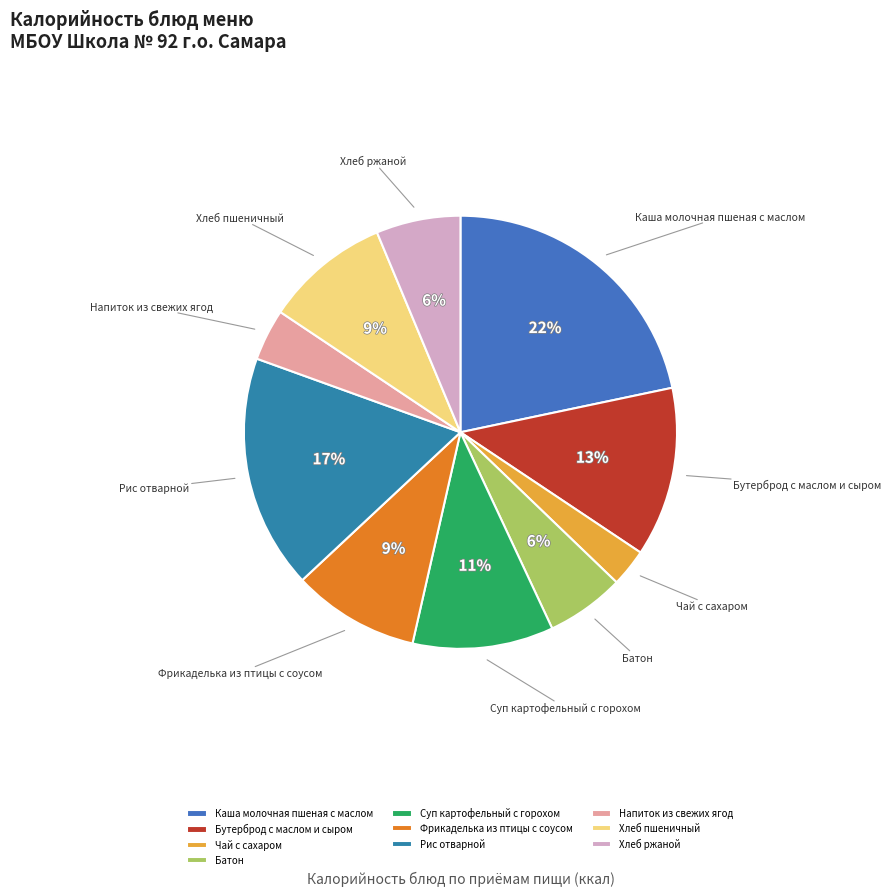

Between Фрикаделька из птицы с соусом and Суп картофельный с горохом, which is larger?

Суп картофельный с горохом